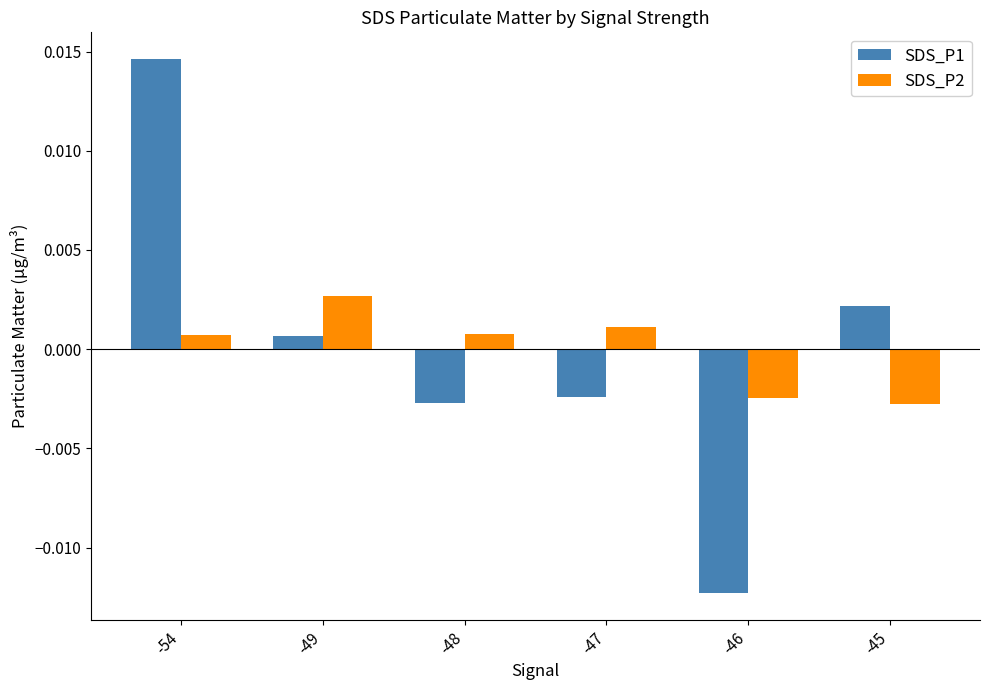

How many negative values does the SDS_P1 series have?

3